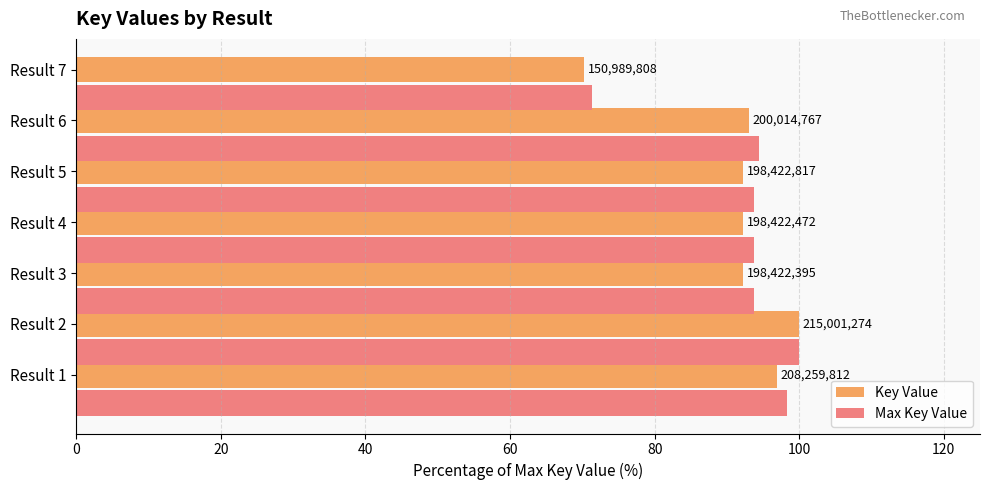

What are all the series names shown in the legend?

Key Value, Max Key Value